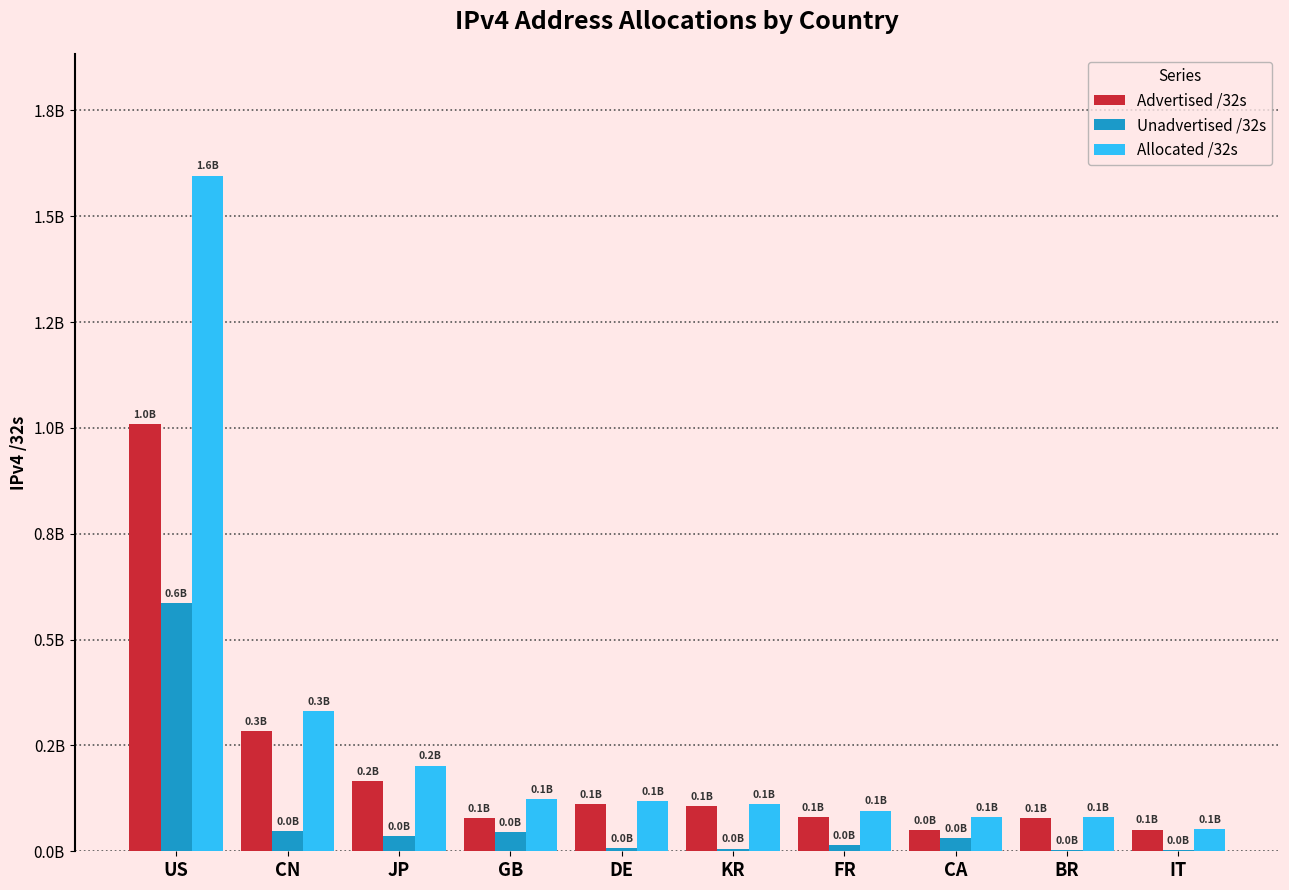

The Unadvertised /32s series shows 2937620 at BR. True or false?

False